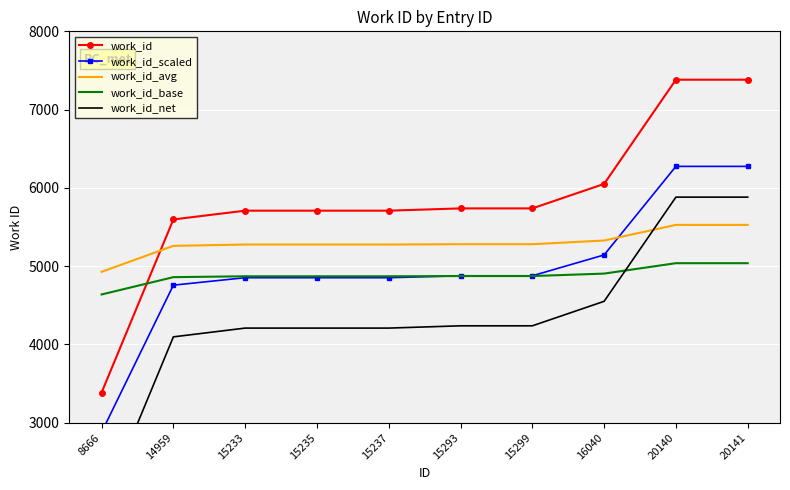

At which label does work_id_scaled reach its peak?

20140